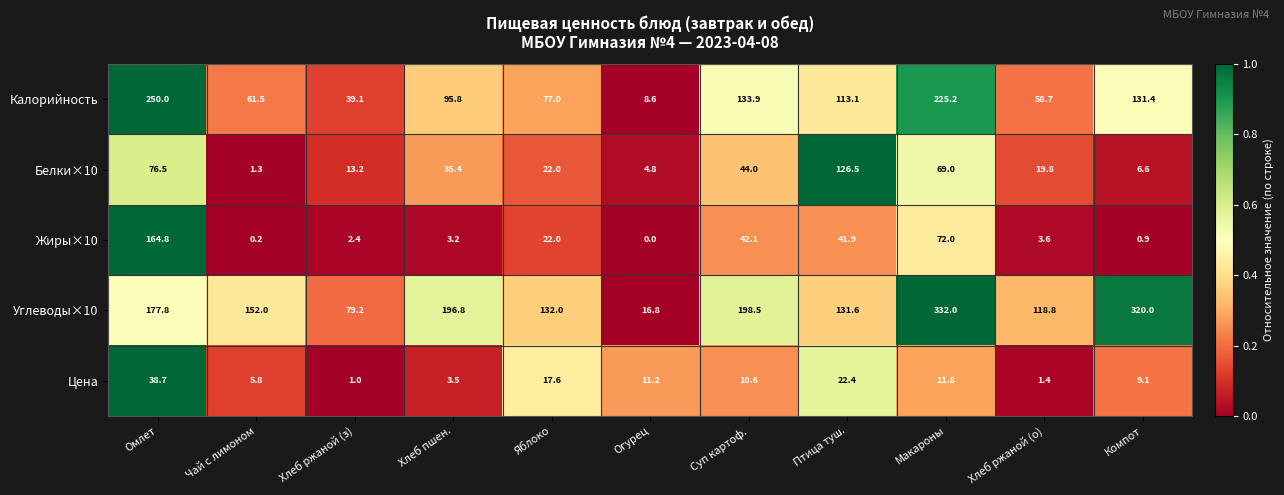

True or false: Жиры×10 has a value of 34.5 at Яблоко.

False